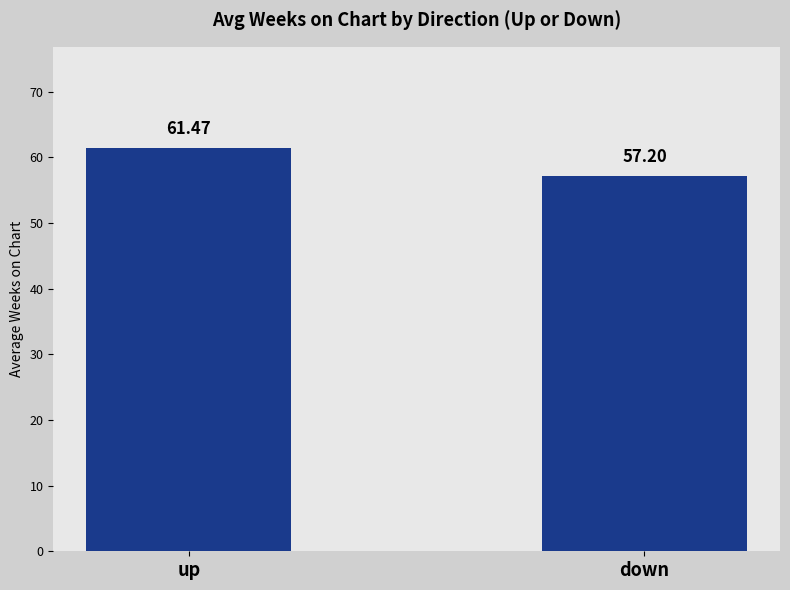

What is the smallest value displayed?

57.2